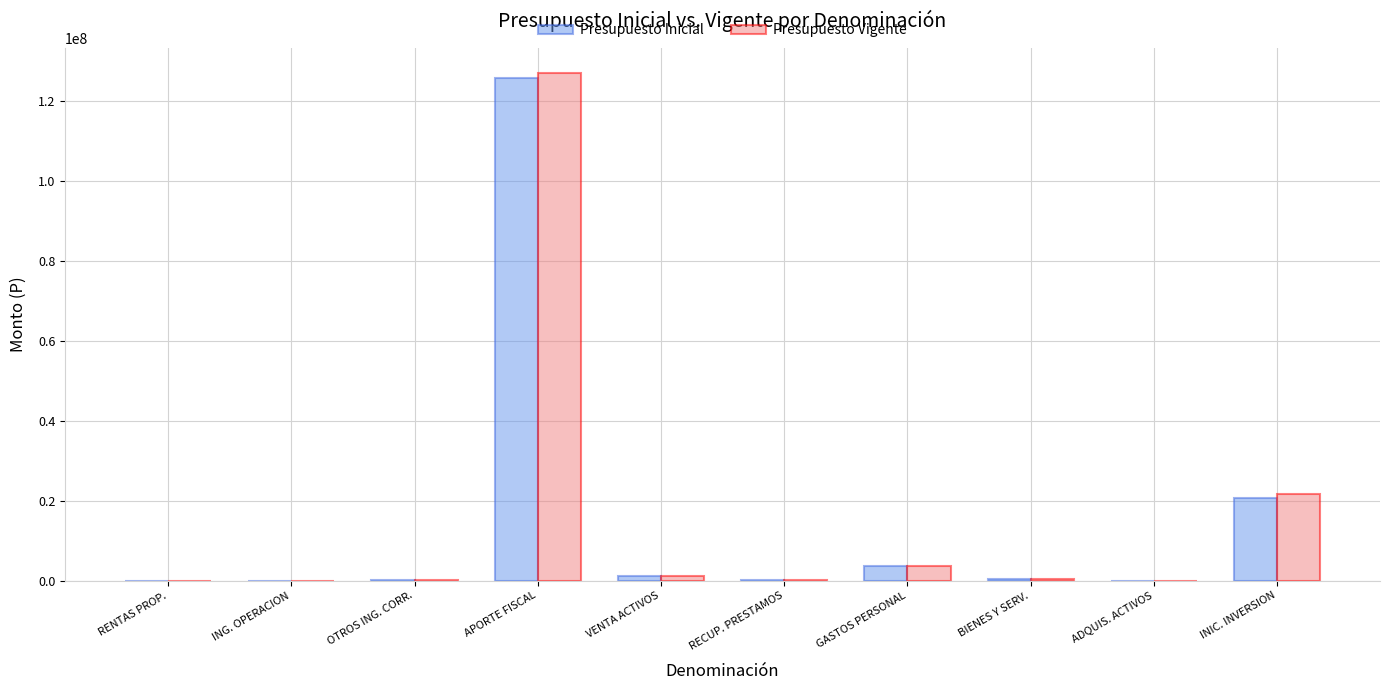

Between VENTA ACTIVOS and INIC. INVERSION, which series saw the biggest shift?

Presupuesto Vigente